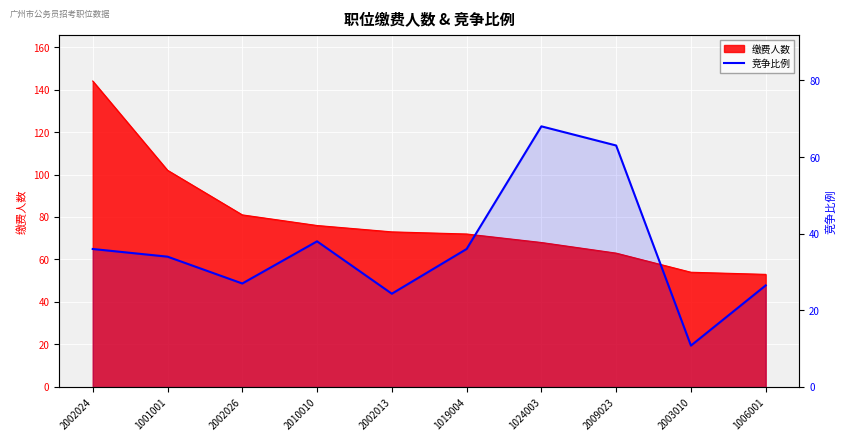

At which label does the data first exceed 36?

2010010